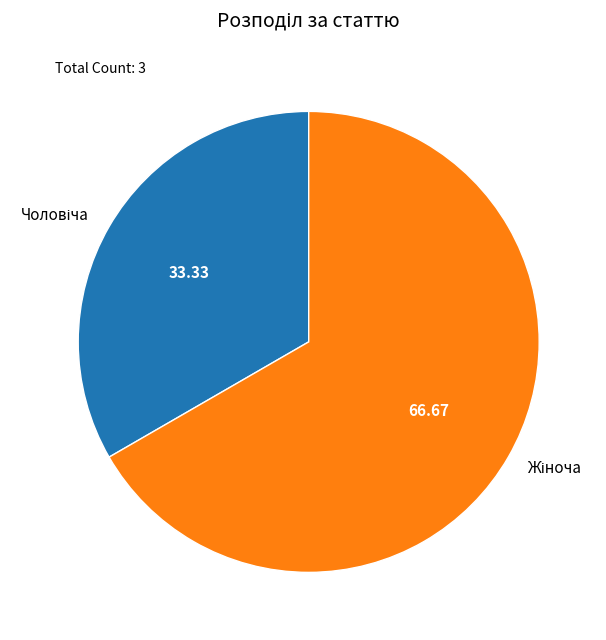

How many slices are in this pie chart?

2